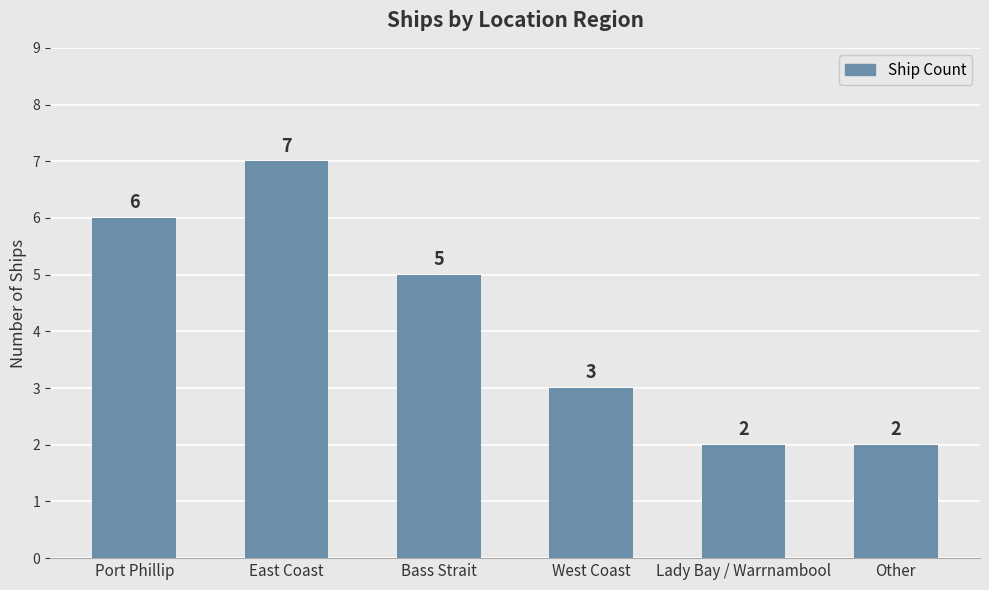

What is the change in value from Port Phillip to Bass Strait?

-1